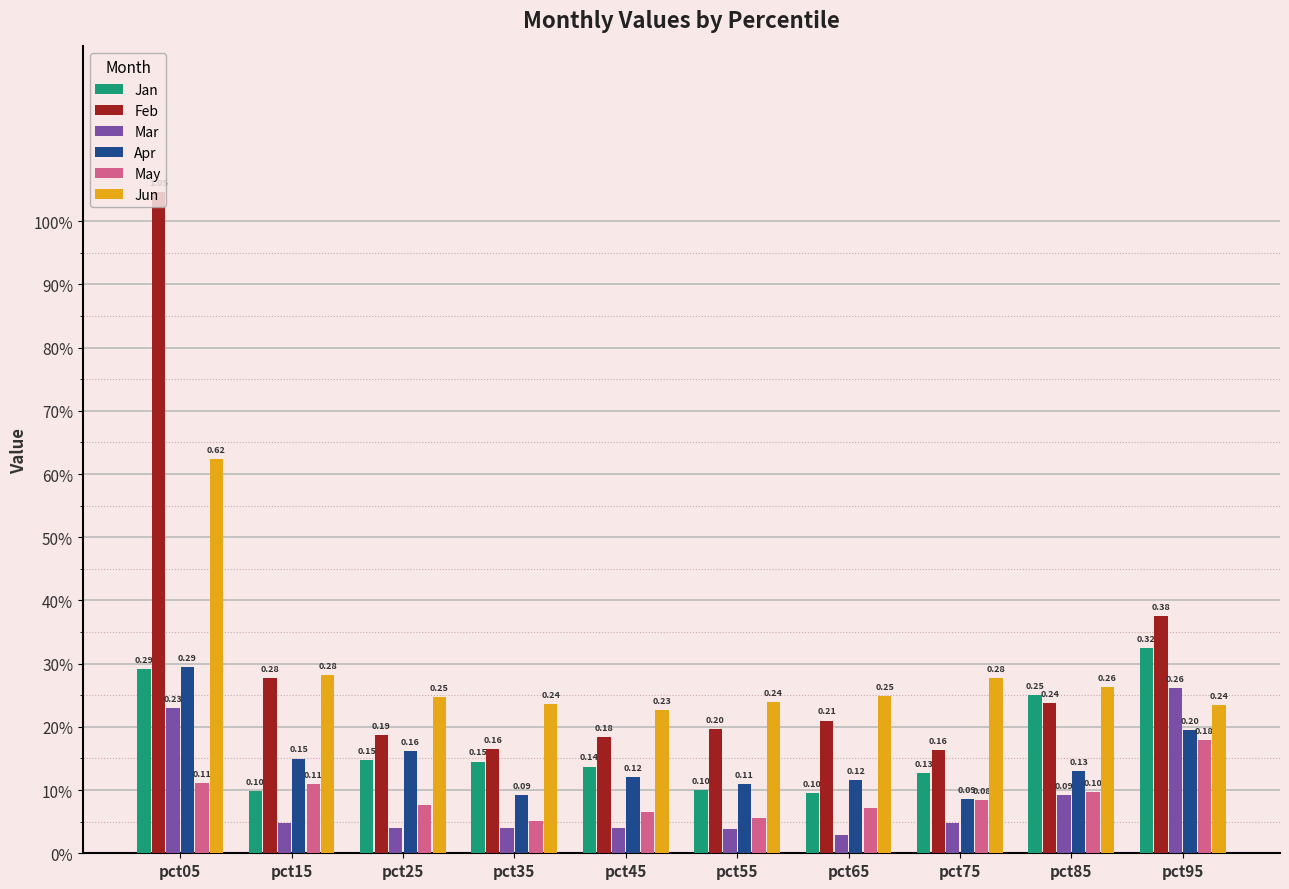

What are all the series names shown in the legend?

Jan, Feb, Mar, Apr, May, Jun